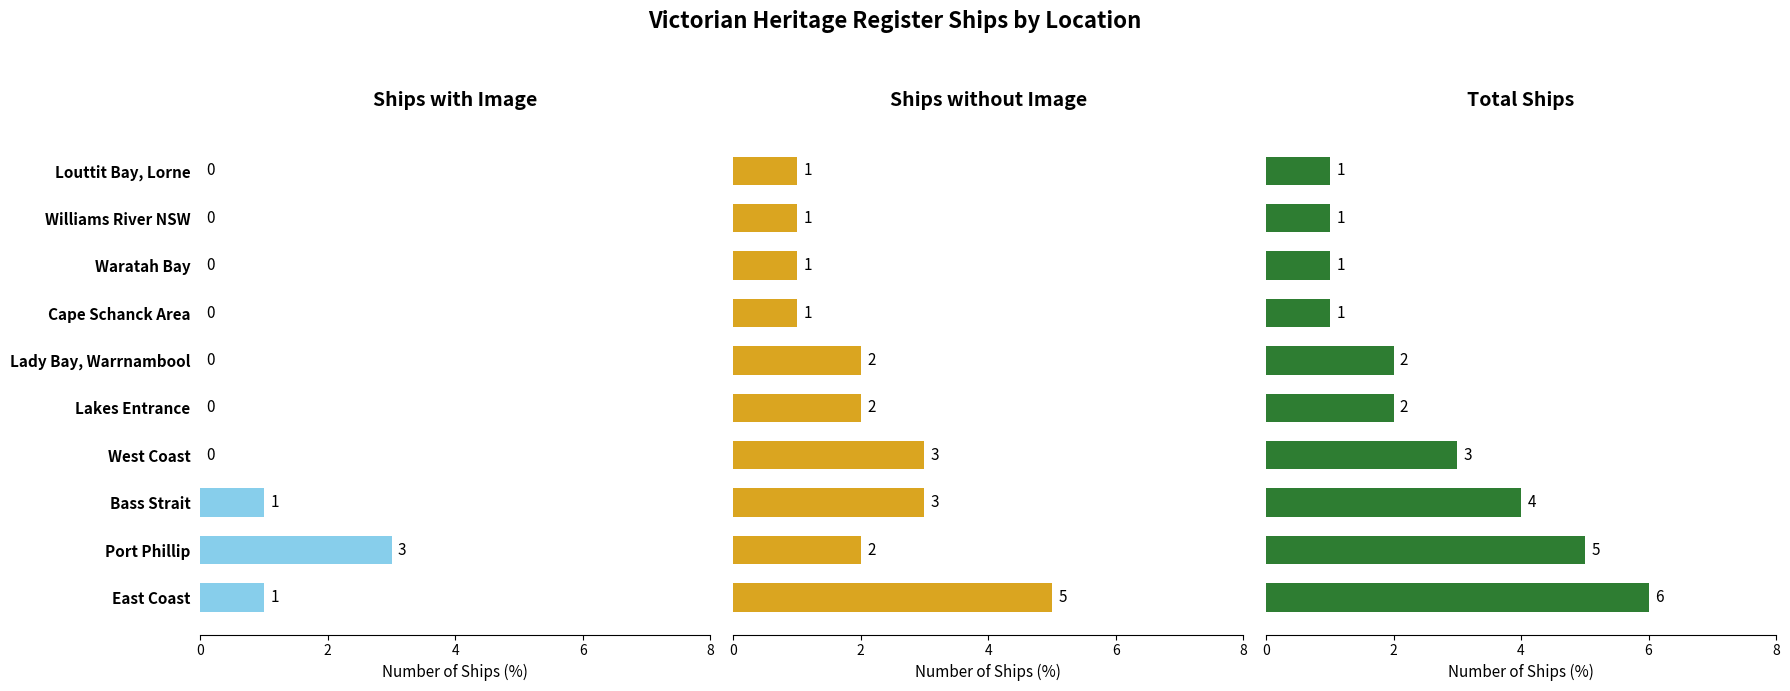

What is the value of the Ships without Image bar at the 5th from the left?

2